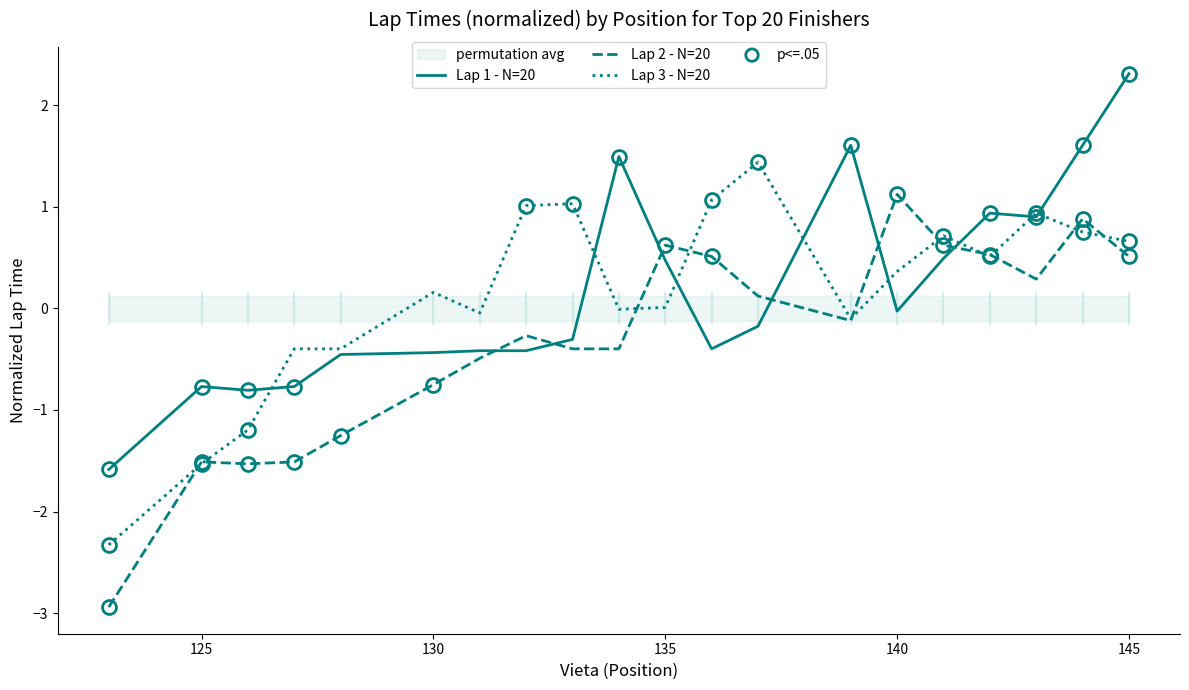

The Lap 3 - N=20 series shows 0.7 at 145. True or false?

True